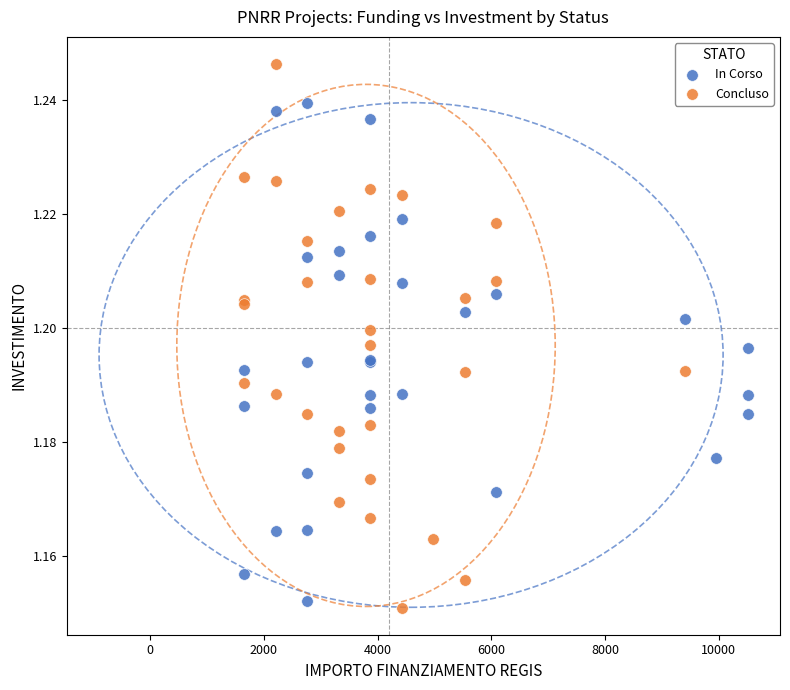

Which series contains the lowest Y value?

Concluso